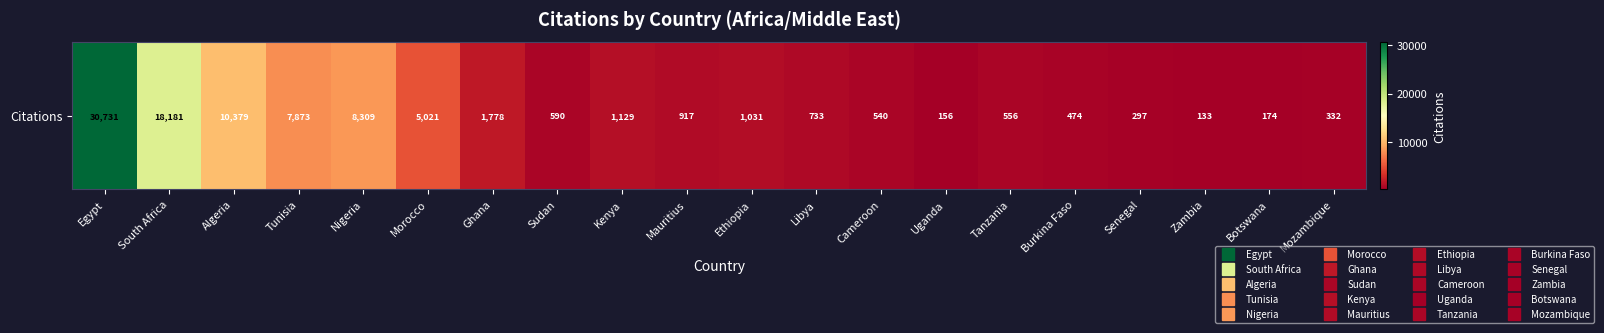

Reading left to right, extract all data points from this chart.

Egypt=30731	South Africa=18181	Algeria=10379	Tunisia=7873	Nigeria=8309	Morocco=5021	Ghana=1778	Sudan=590	Kenya=1129	Mauritius=917	Ethiopia=1031	Libya=733	Cameroon=540	Uganda=156	Tanzania=556	Burkina Faso=474	Senegal=297	Zambia=133	Botswana=174	Mozambique=332